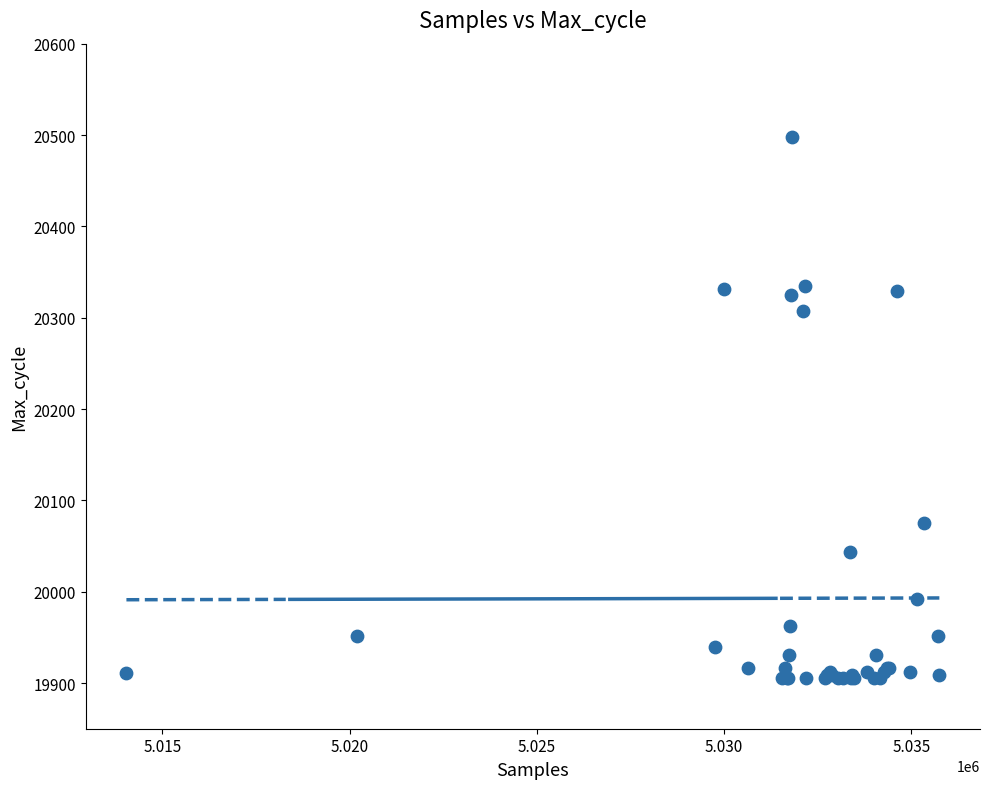

What Y value in the scatter plot is closest to 20201?

20307